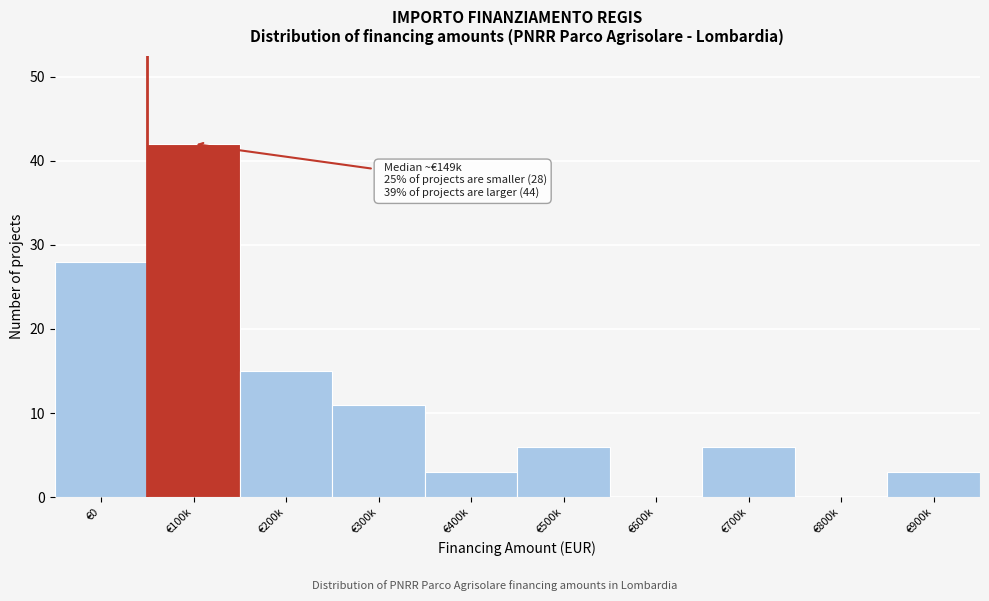

Reading left to right, transcribe all the data shown in this chart.

€0=28	€100k=42	€200k=15	€300k=11	€400k=3	€500k=6	€600k=0	€700k=6	€800k=0	€900k=3